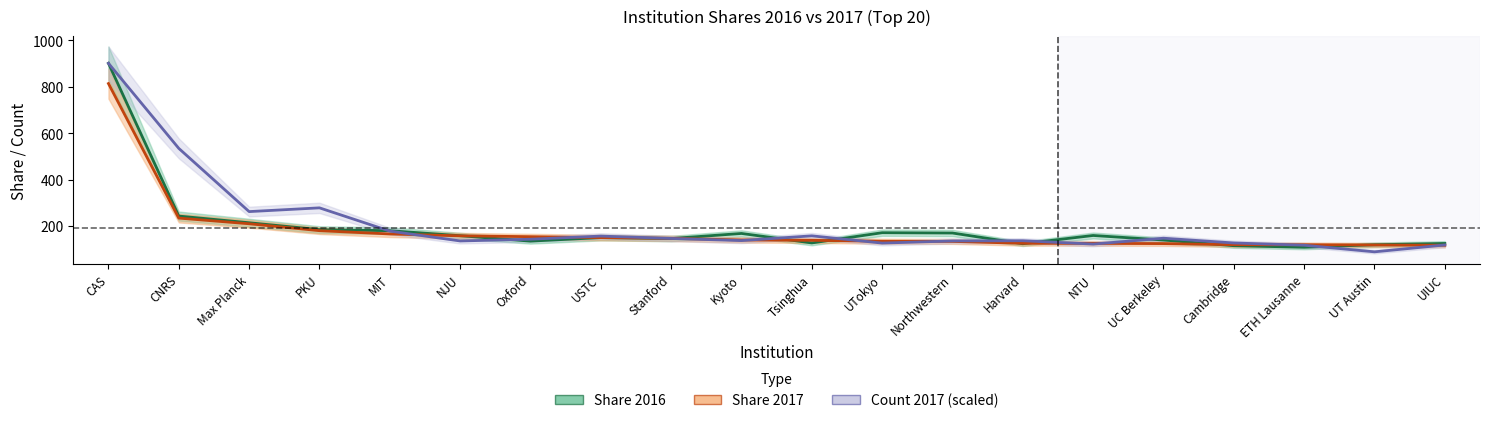

Which series ends up on top after the final intersection of share_2016 and share_2017?

share_2016